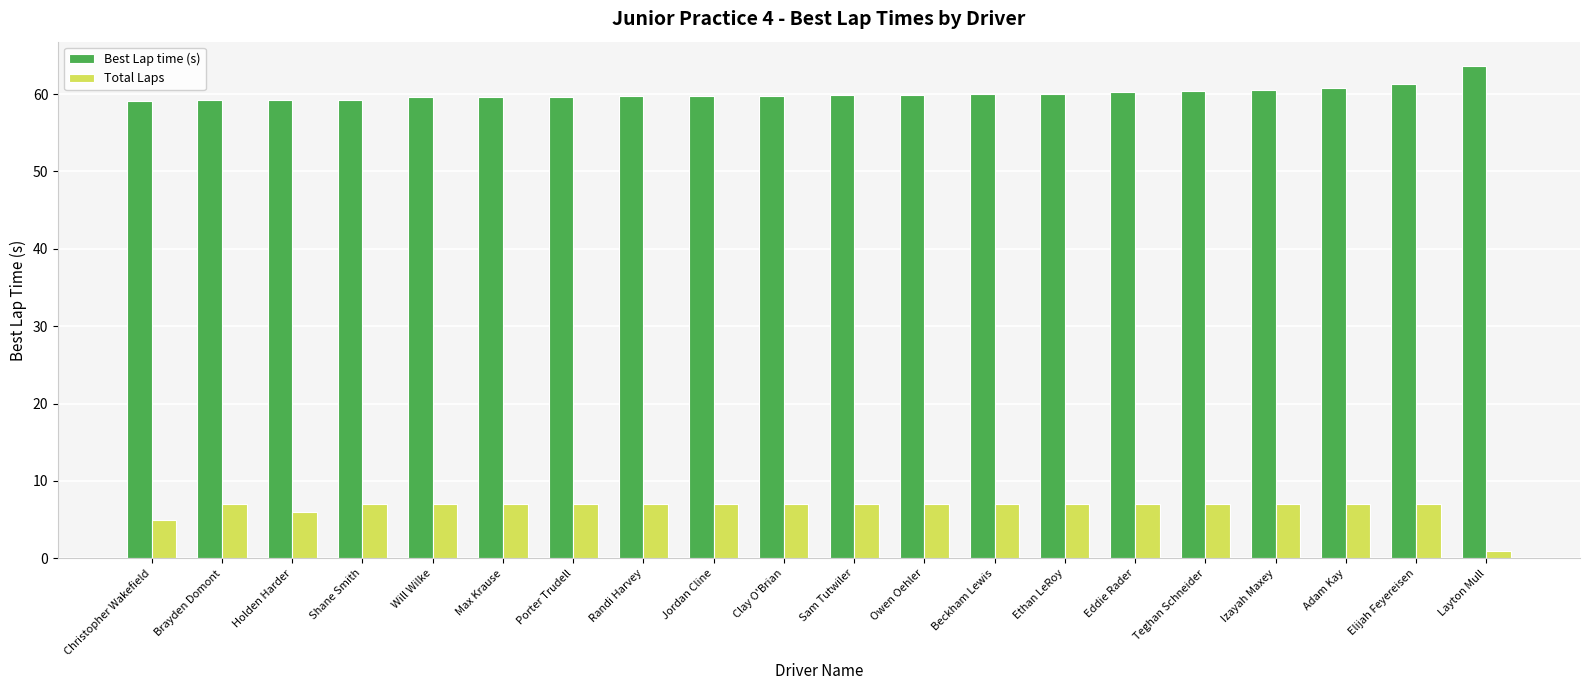

What is the difference between the highest and lowest values at Shane Smith?

52.3